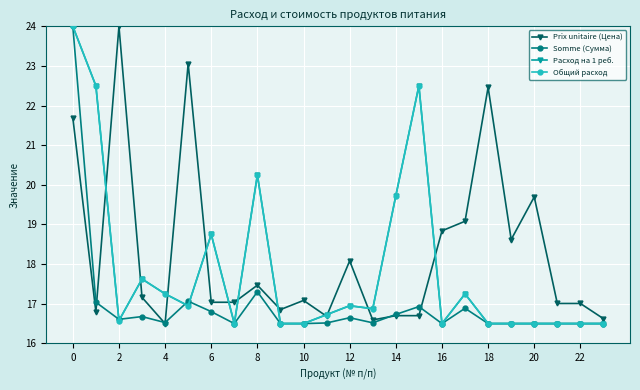

Does the chart have visible grid lines?

Yes